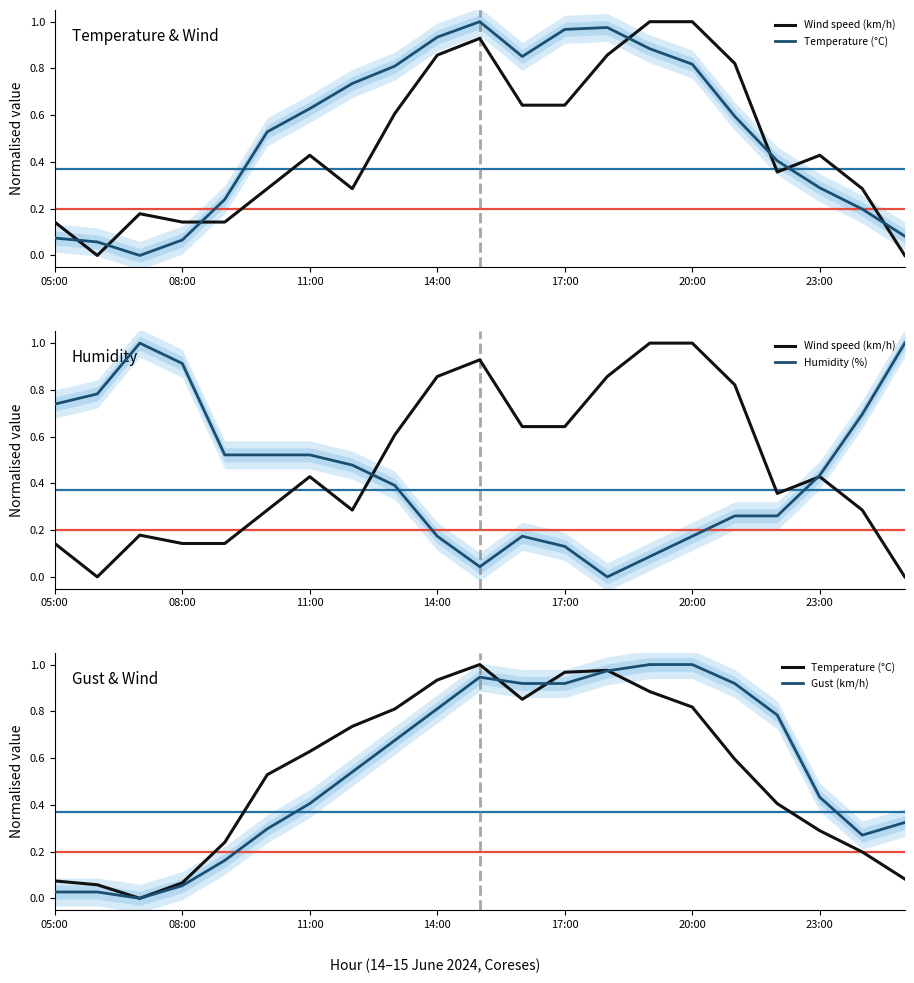

How many lines are shown in the chart?

4